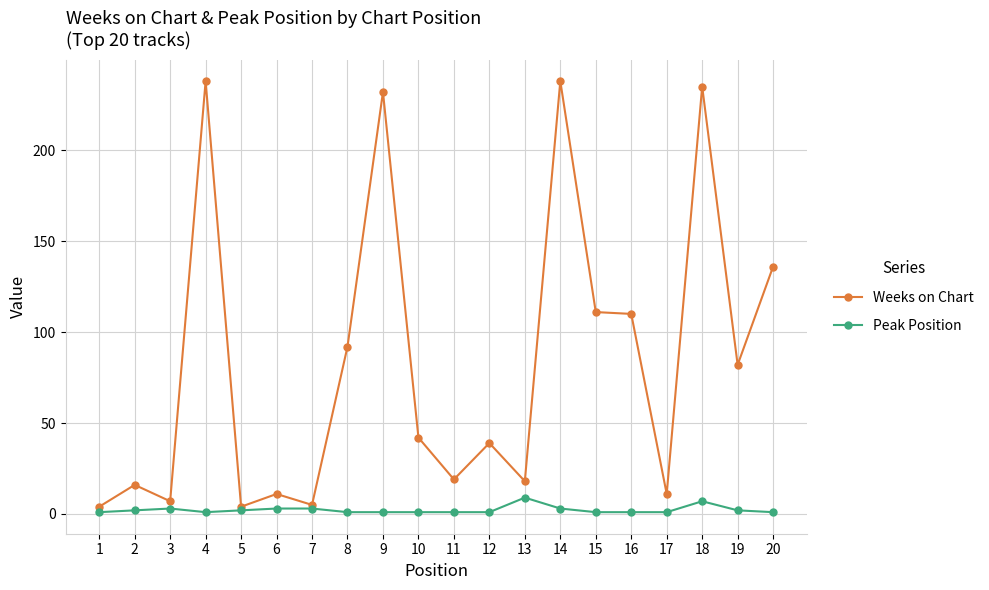

What is the highest value of the Weeks on Chart series?

238